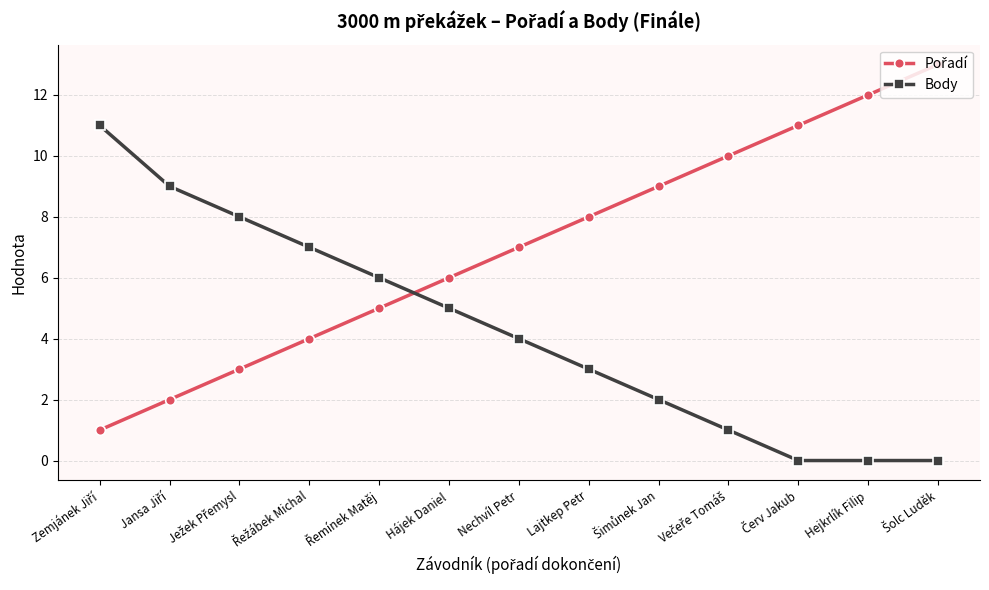

What is the maximum value shown in the chart?

13